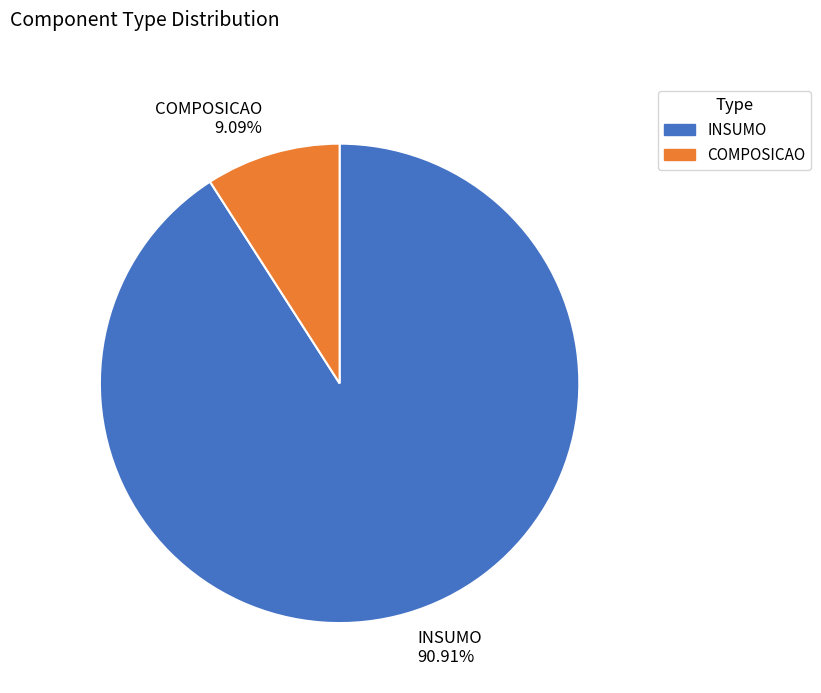

The COMPOSICAO slice represents 9% of the pie. True or false?

True